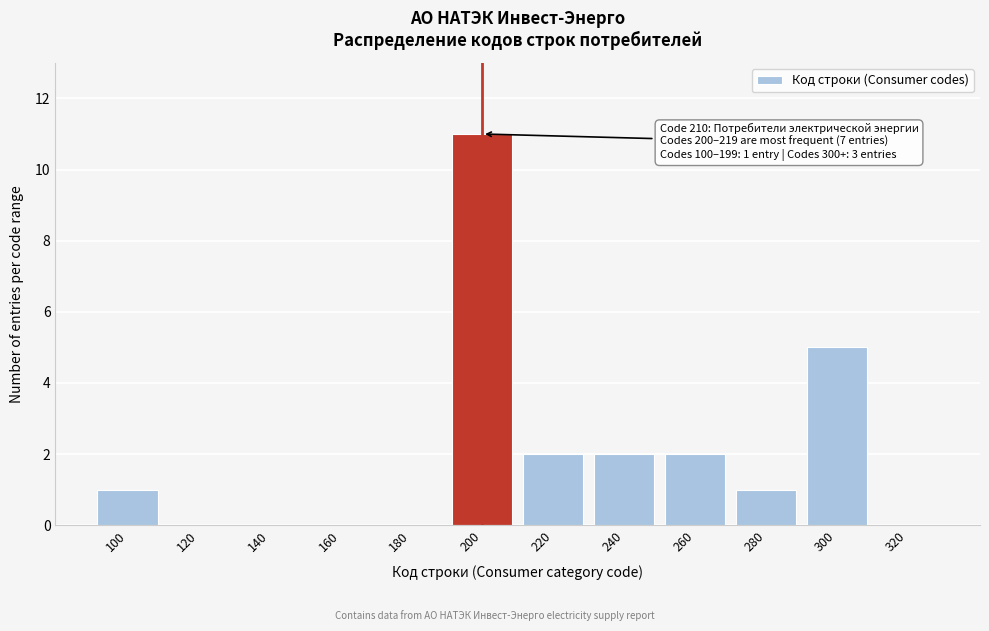

Reading left to right, what are all the values shown in this chart?

100=1	120=0	140=0	160=0	180=0	200=11	220=2	240=2	260=2	280=1	300=5	320=0